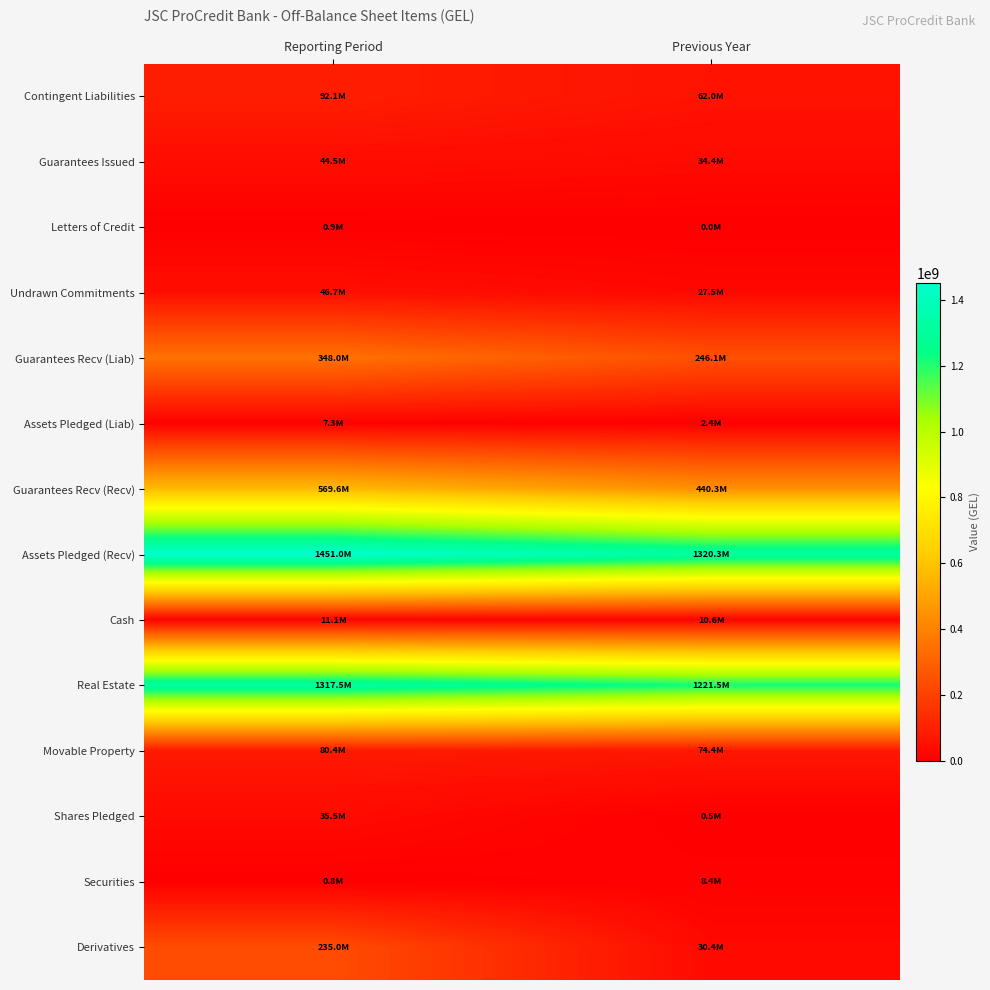

At which category does the chart reach its minimum across all series?

Previous Year